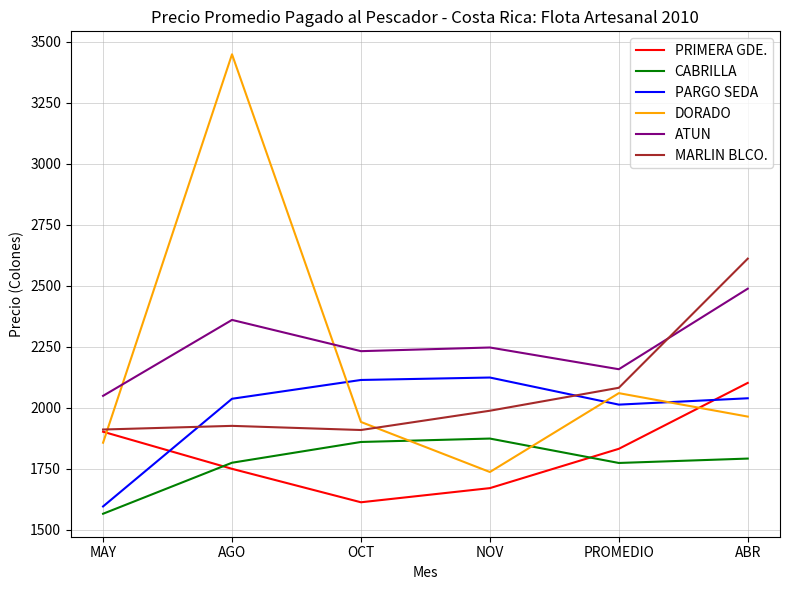

What is the minimum value for ATUN?

2049